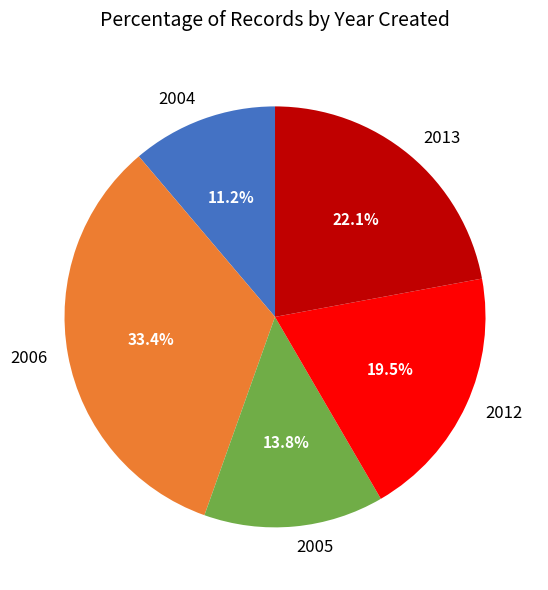

The 2005 slice represents 27% of the pie. True or false?

False